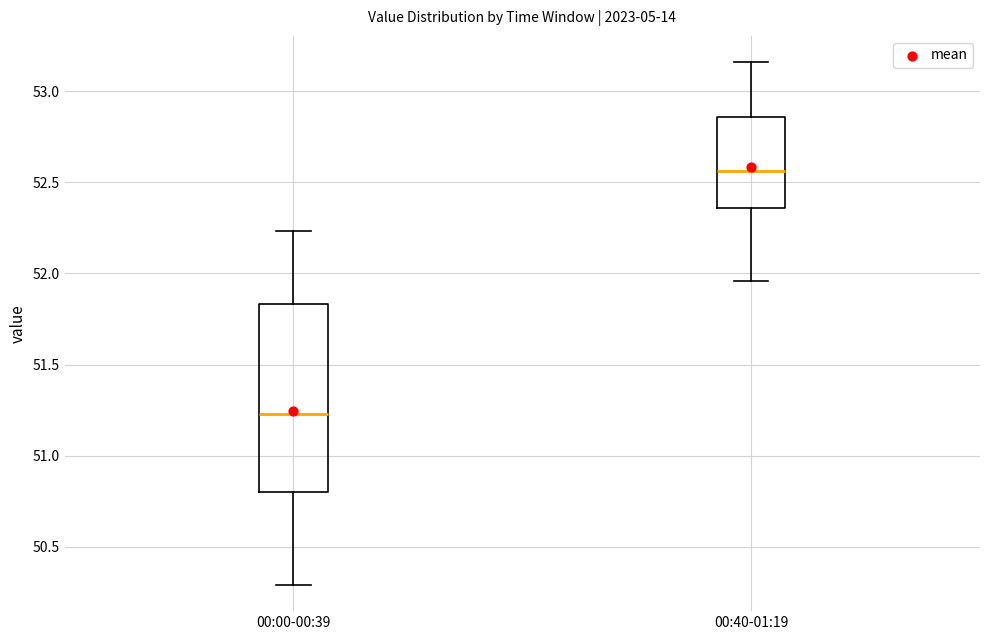

Which box has the highest median line?

00:40-01:19